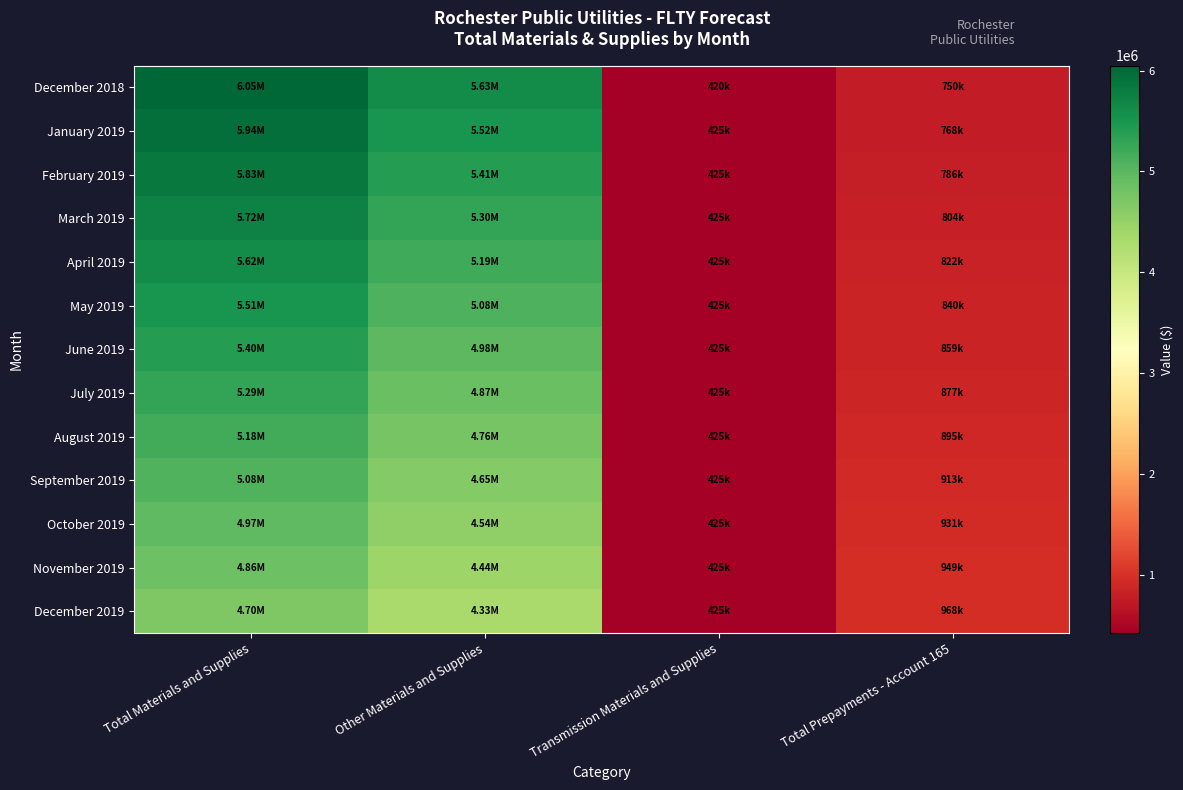

Rank the series at Total Prepayments - Account 165 from lowest to highest value.

December 2018, January 2019, February 2019, March 2019, April 2019, May 2019, June 2019, July 2019, August 2019, September 2019, October 2019, November 2019, December 2019